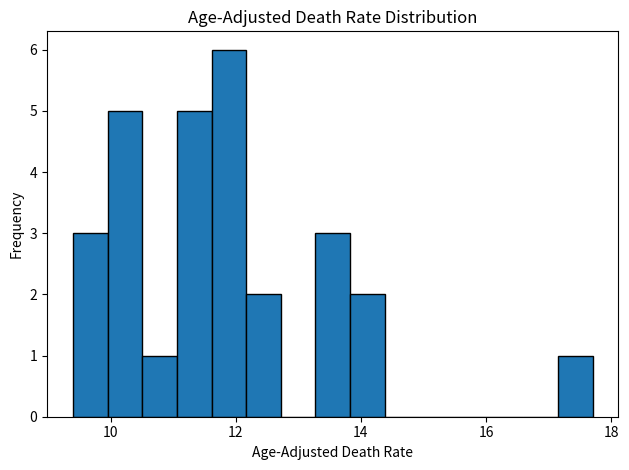

Around what value on the x-axis is the tallest bar? Give the approximate position of its centre, as read against the axis.

11.8